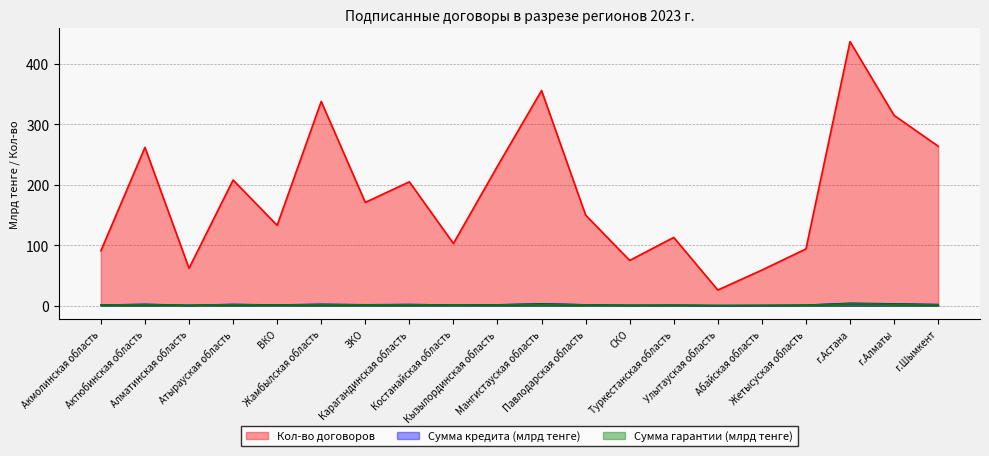

True or false: Сумма кредита (млрд тенге) and Сумма гарантии (млрд тенге) cross at least once.

False